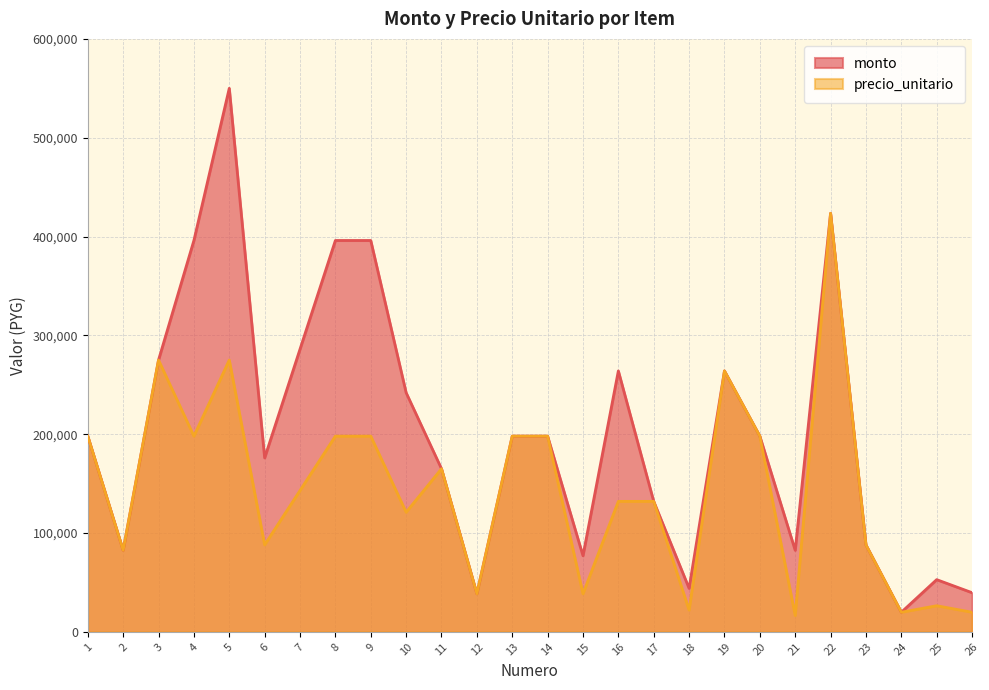

True or false: precio_unitario and monto cross at least once.

False